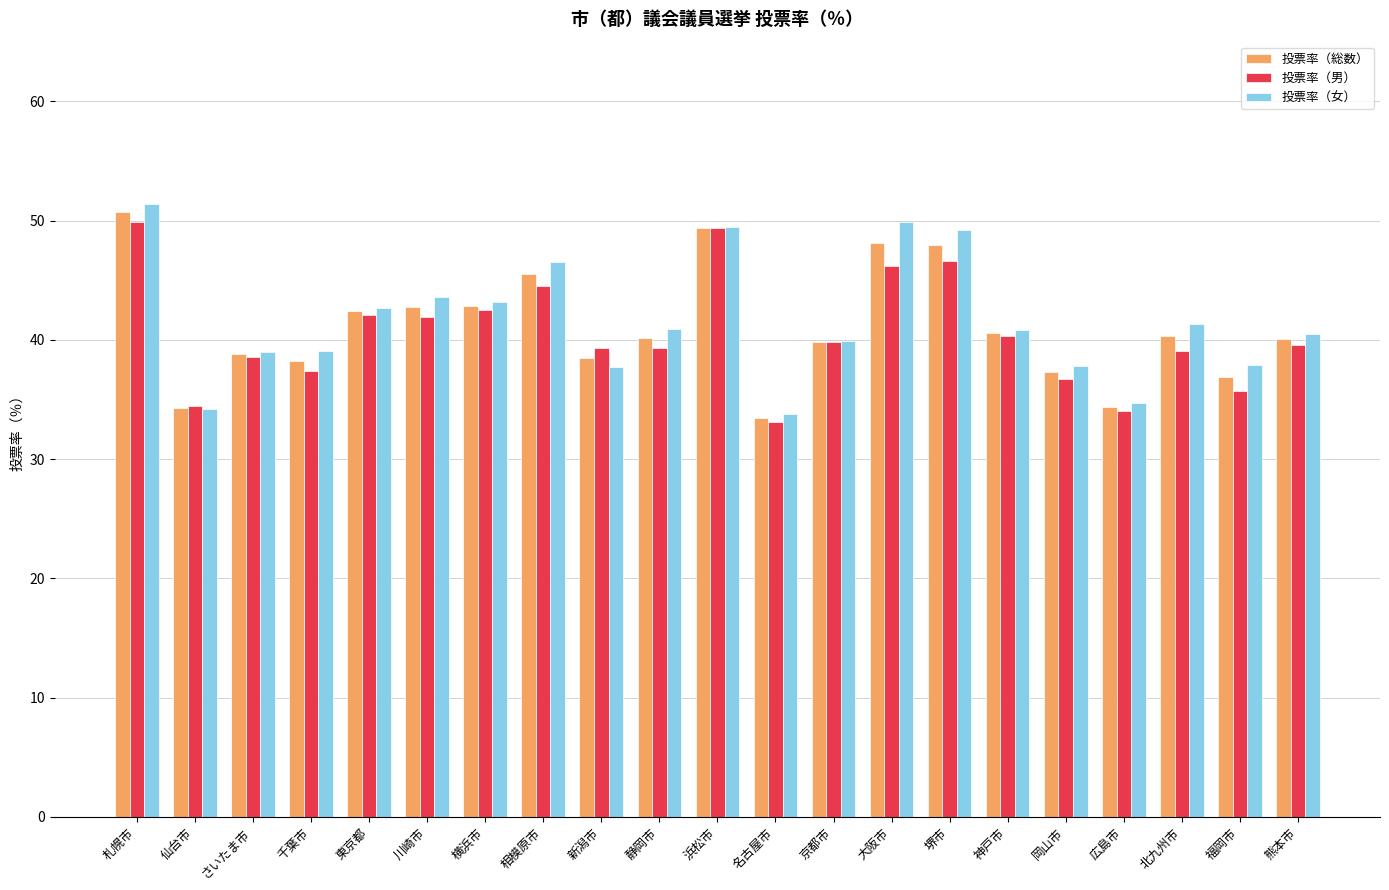

What is the value of the 投票率（総数） bar at the 2nd from the left?

34.3